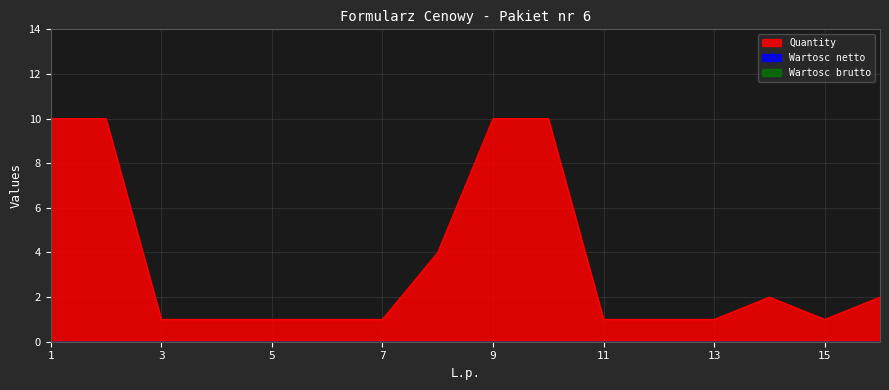

What are all the series names shown in the legend?

Quantity, Wartosc netto, Wartosc brutto